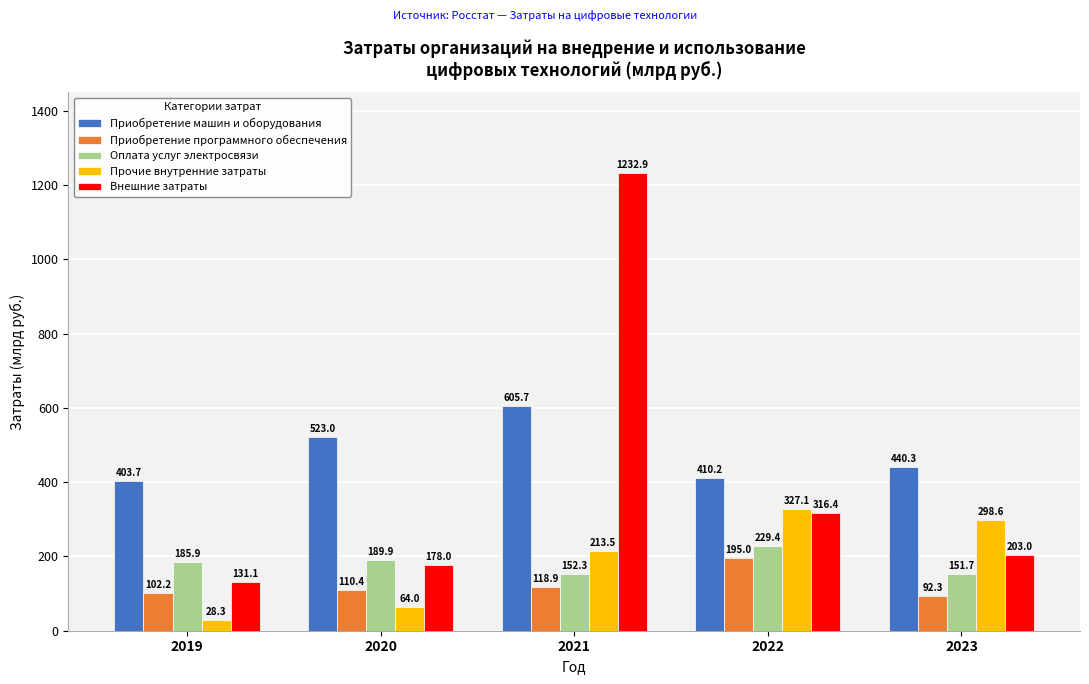

What is the average value of the Приобретение машин и оборудования series?

476.6